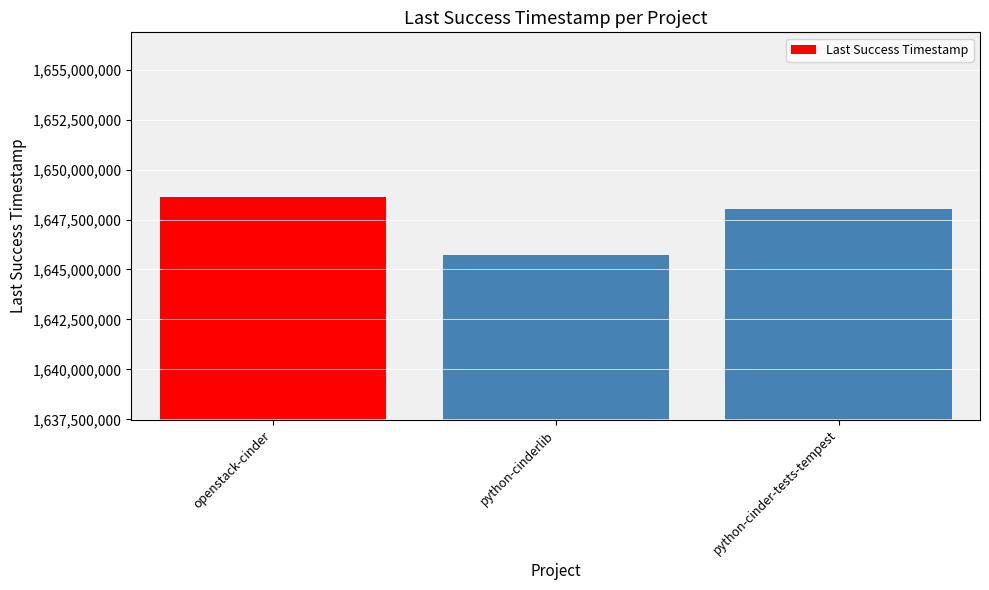

The value at python-cinder-tests-tempest is 1648020842. True or false?

True